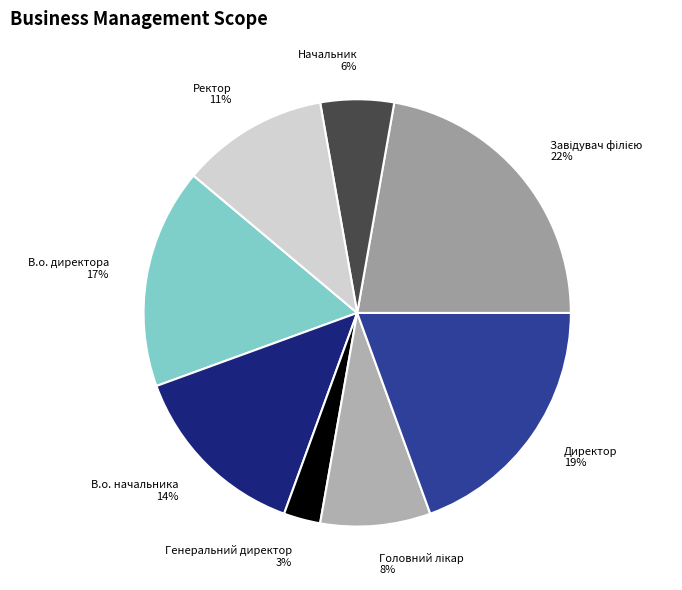

Approximately how many times larger is the value at В.о. директора compared to В.о. начальника?

1.2